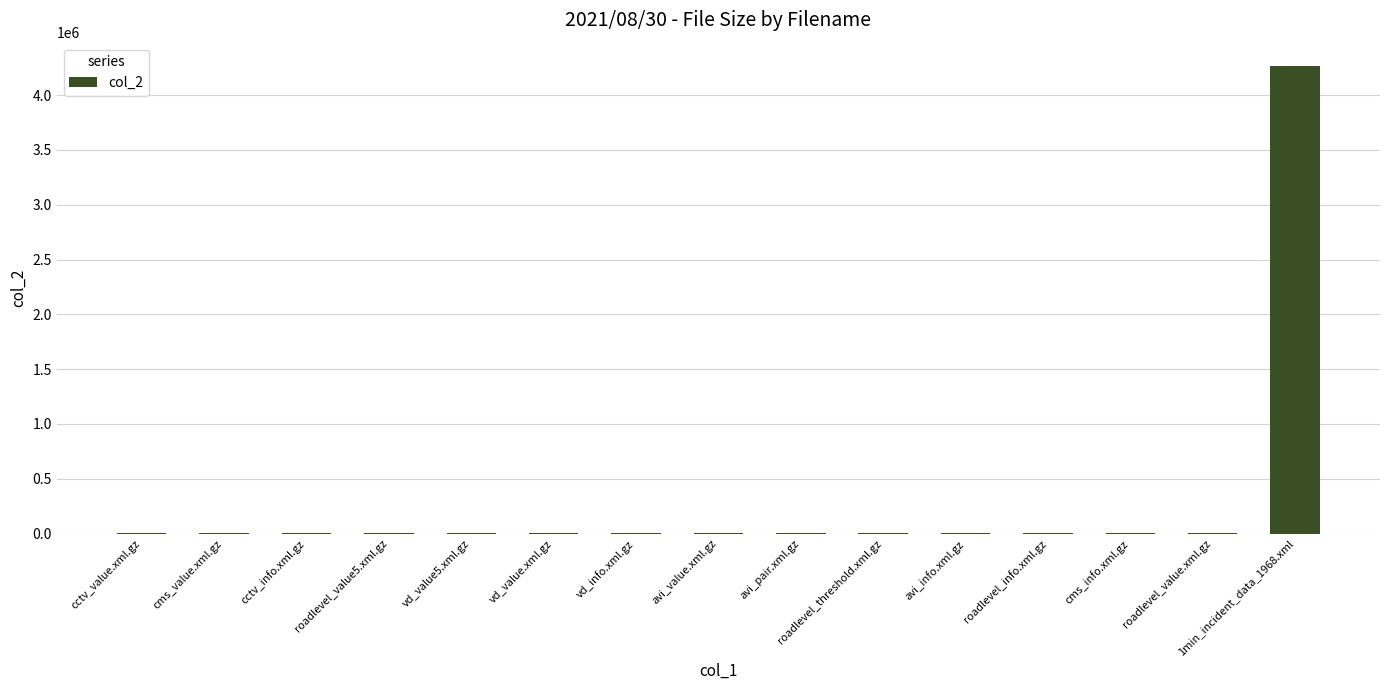

Which label corresponds to the largest value in the chart?

1min_incident_data_1968.xml